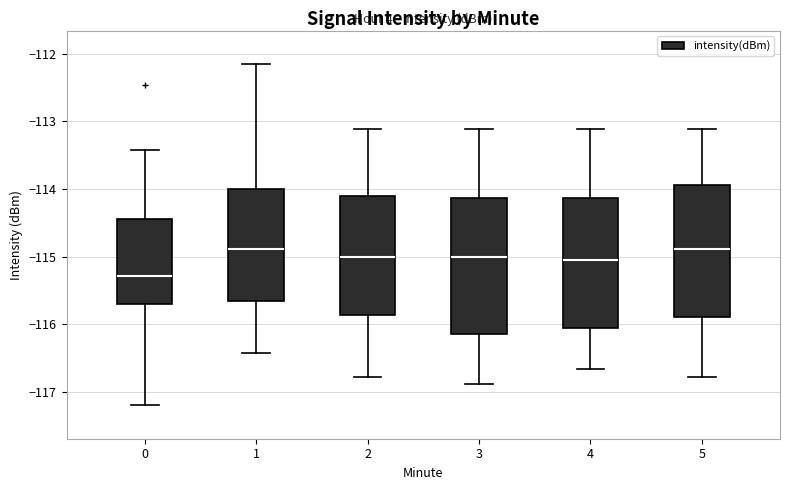

Which box's median line is the lowest?

0